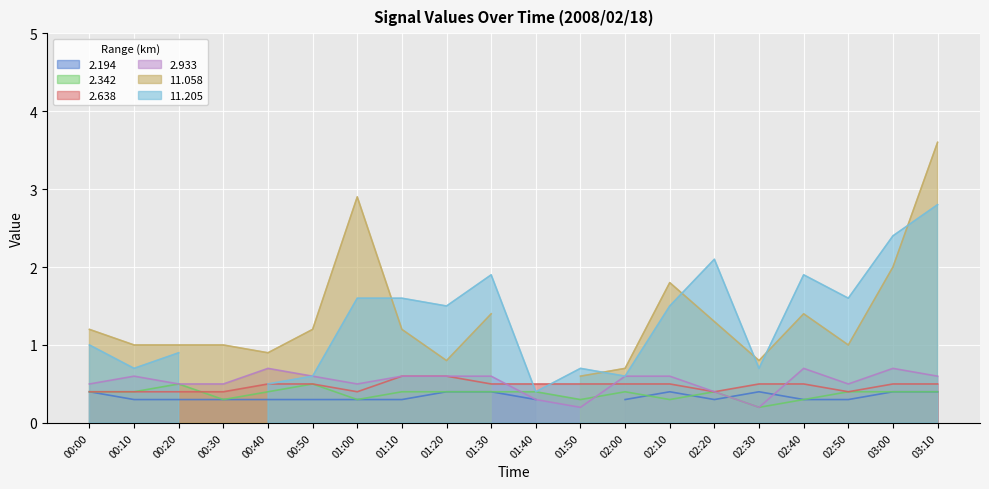

Which has a higher value, 00:30 or 01:50?

00:30